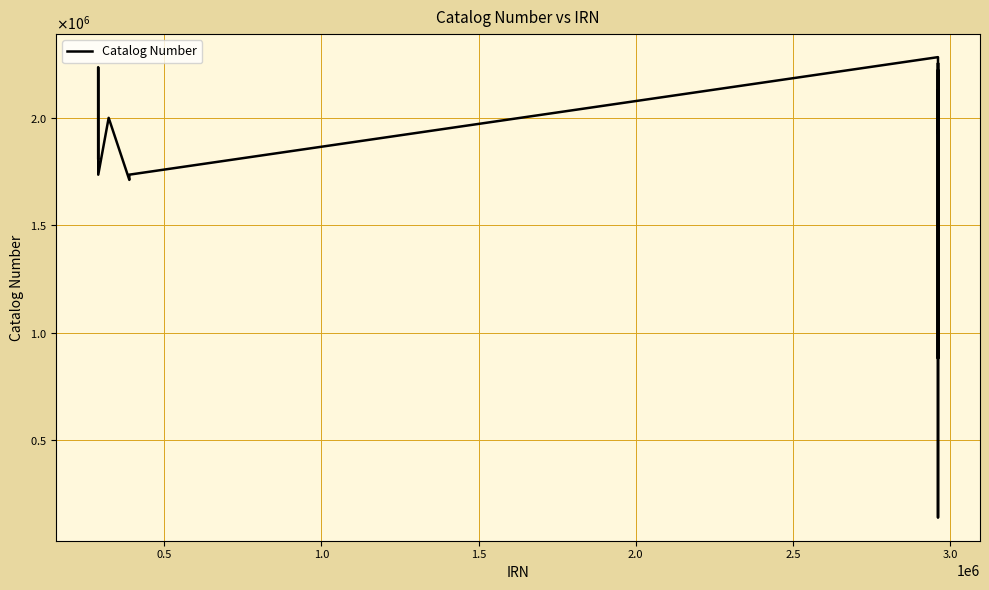

Does the chart have visible grid lines?

Yes